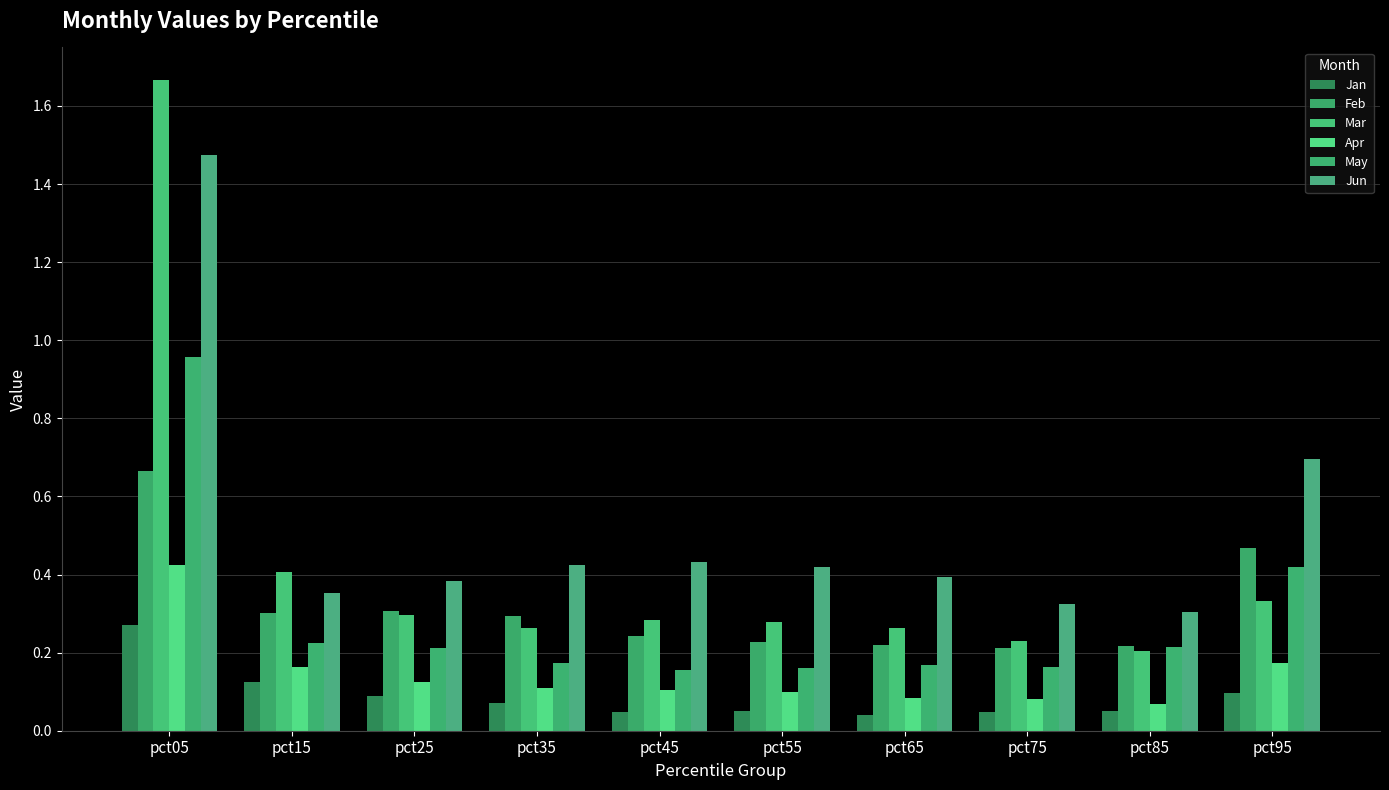

What is the highest value of the Feb series?

0.7